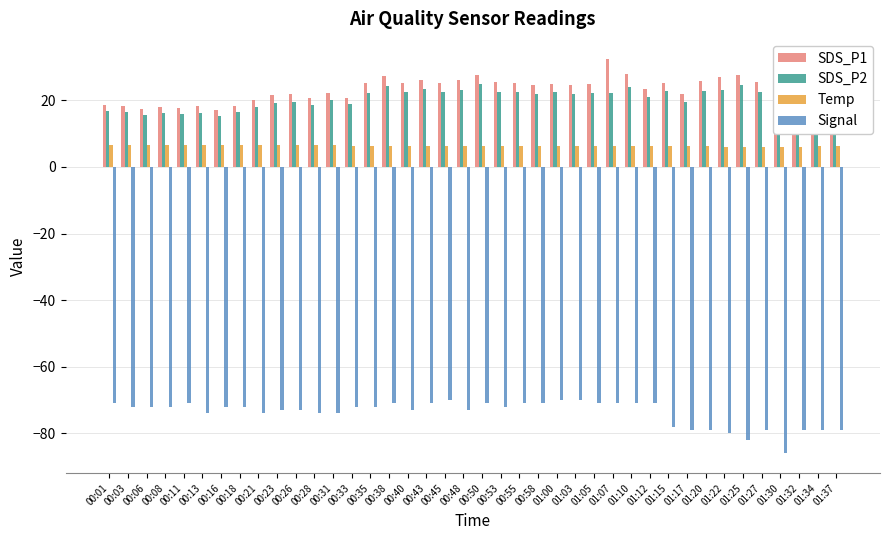

What is the value of the SDS_P1 bar at the 28th from the left?

32.5